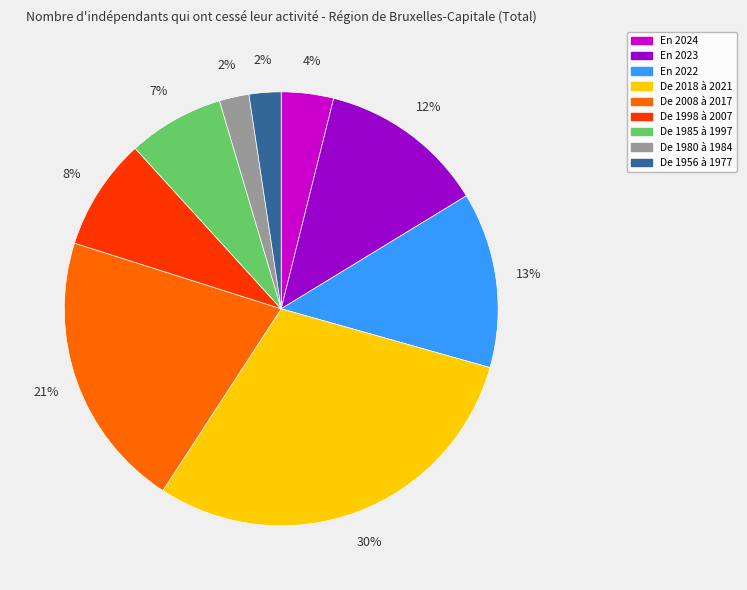

Is the sum of En 2024 and De 1985 à 1997 greater than half?

No